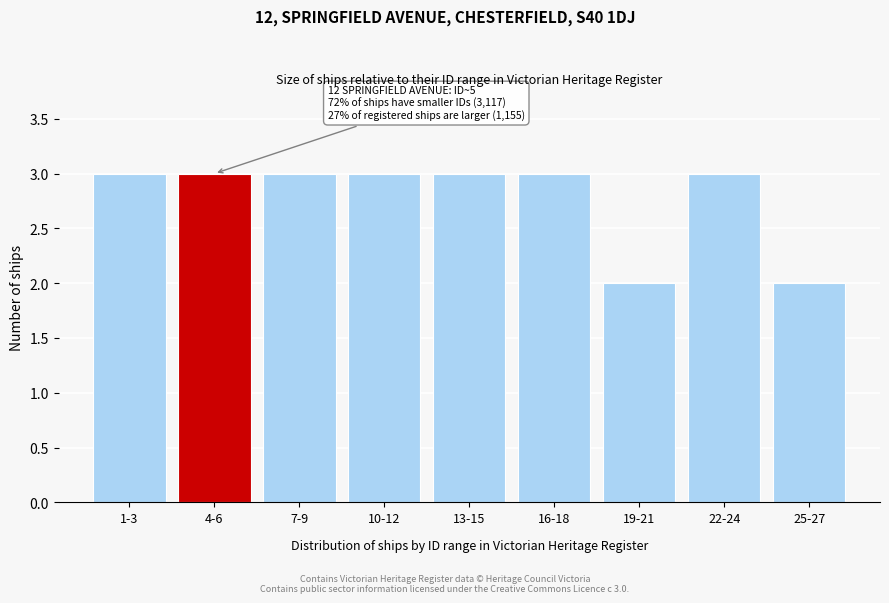

Reading left to right, transcribe all the data shown in this chart.

1-3=3	4-6=3	7-9=3	10-12=3	13-15=3	16-18=3	19-21=2	22-24=3	25-27=2